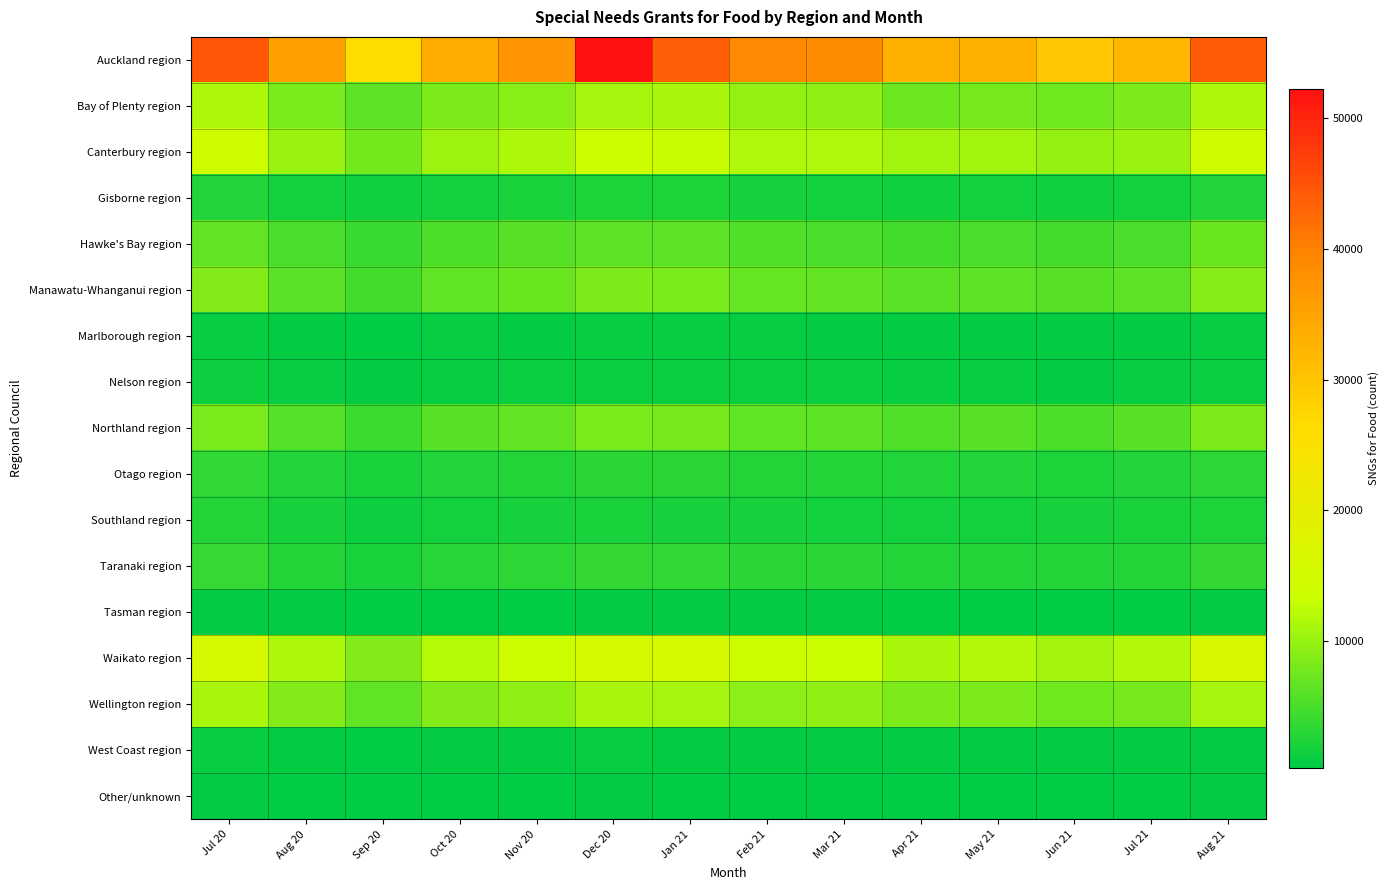

Which series has the largest range (max minus min)?

Auckland region